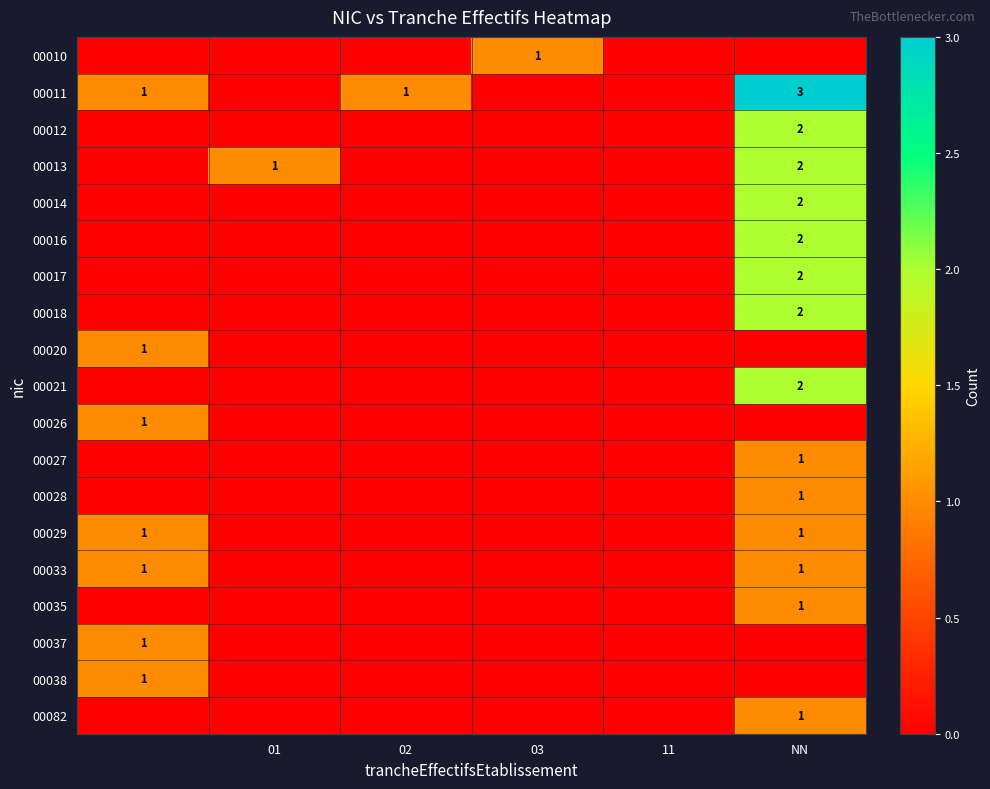

True or false: 00011 has a value of 5 at NN.

False